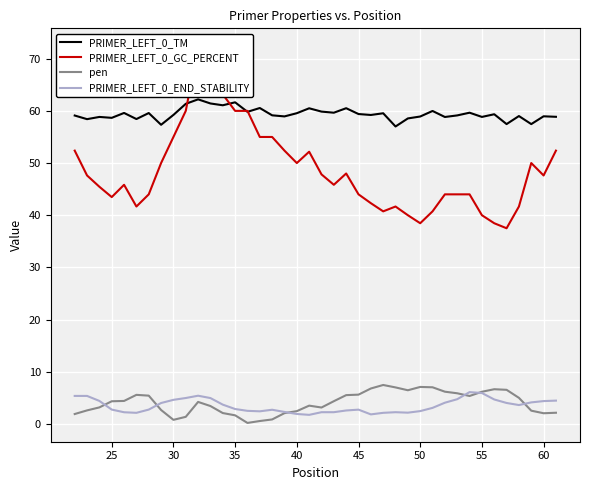

True or false: PRIMER_LEFT_0_TM and pen intersect in this chart.

False